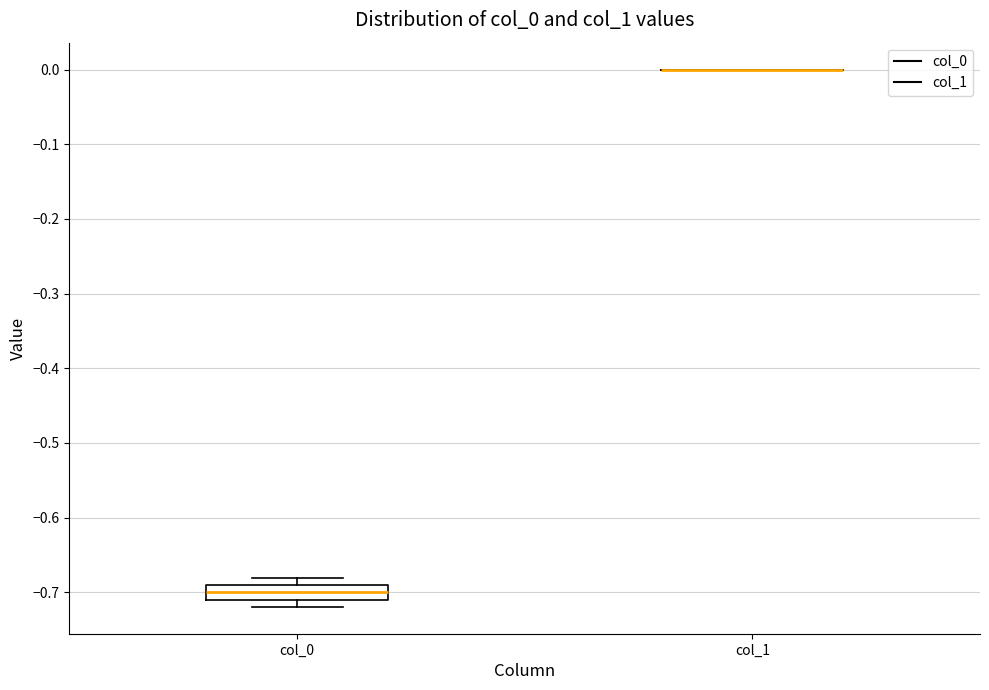

Reading left to right, read every box against the y-axis: the position of its median line, the range the box covers, and the ends of its whiskers. The values are not printed on the chart, so give them approximately, as read against the axis.

col_0: median -0.70, box -0.71 to -0.69, whiskers -0.72 to -0.68
col_1: box collapsed to a line at 0.00, whiskers 0.00 to 0.00